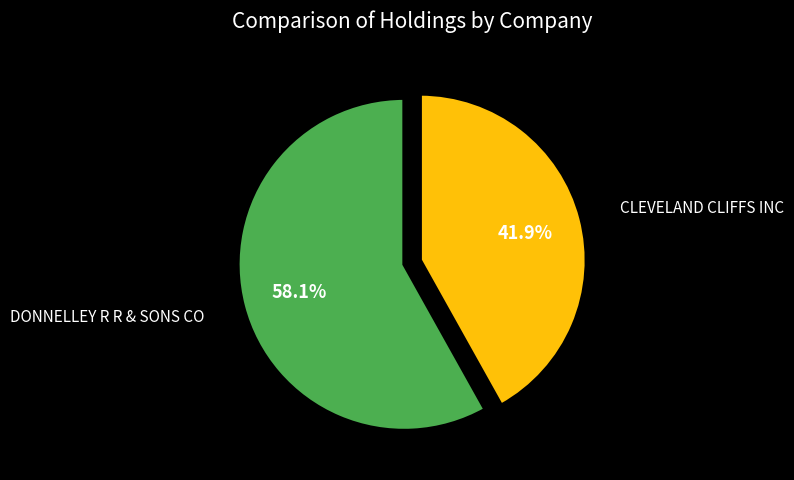

Which slice is the smallest?

CLEVELAND CLIFFS INC